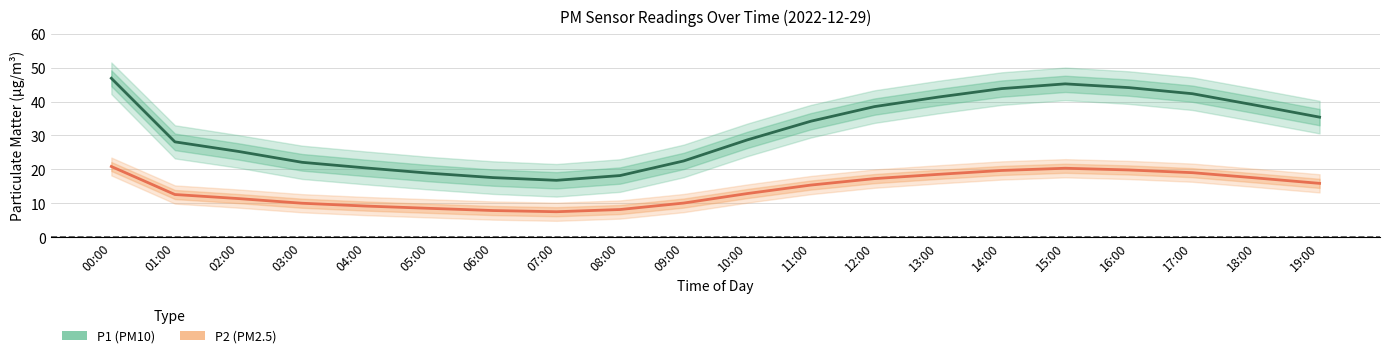

Rank the series by their average value, from highest to lowest.

P1 (PM10), P2 (PM2.5)